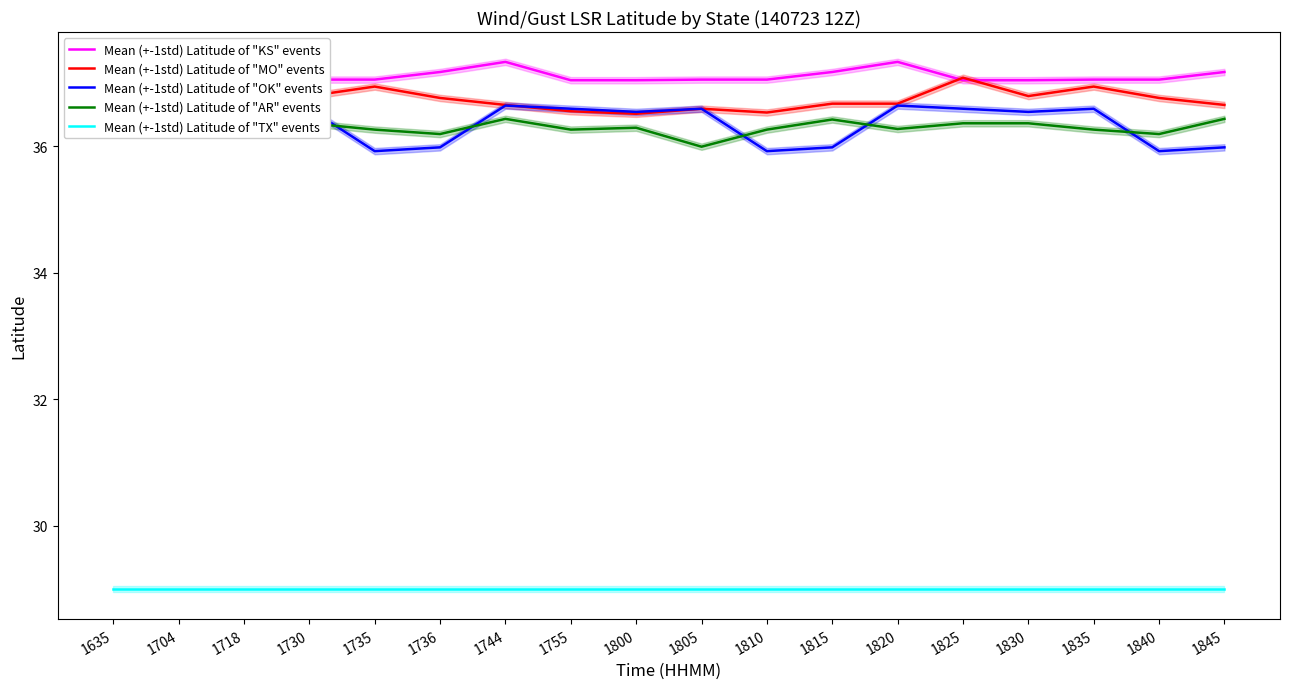

What is the highest value of the Mean (+-1std) Latitude of "TX" events series?

29.0